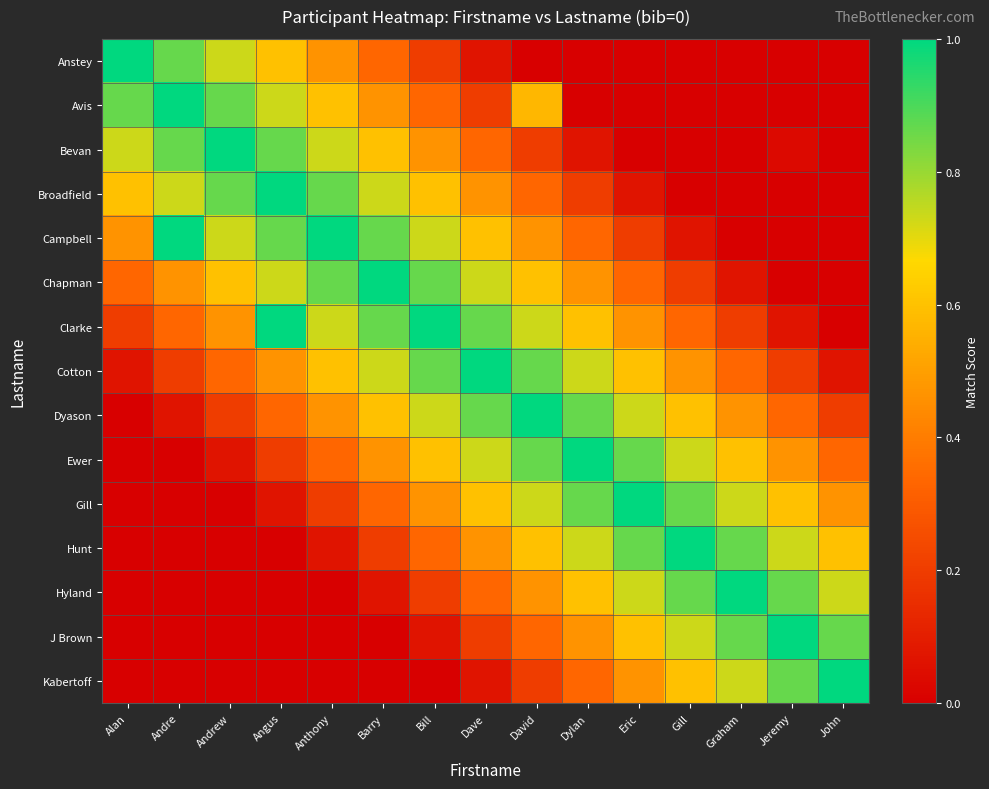

What is the total value across all series at Andrew?

5.9